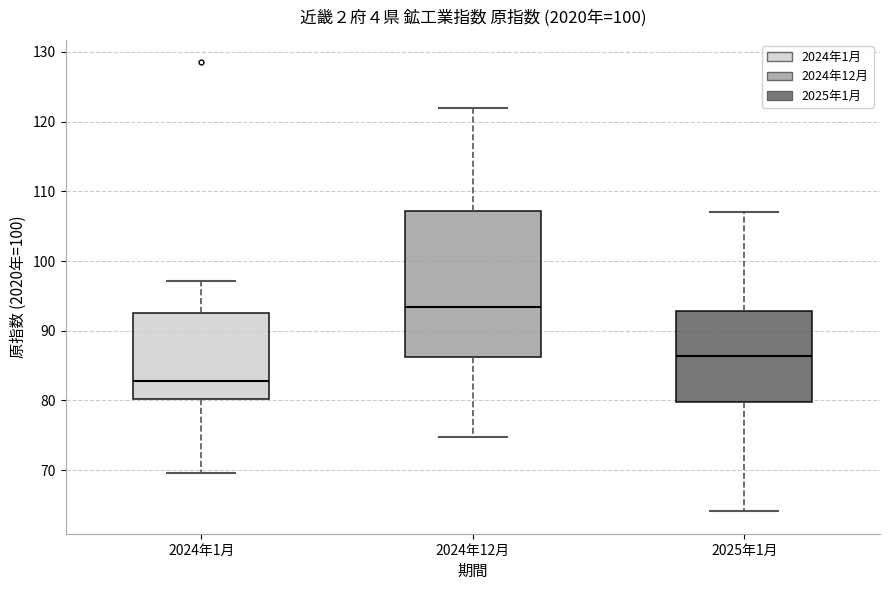

Reading left to right, transcribe this box plot: for each box, give where its median line is, the range the box spans, and where its two whiskers end, as read against the y-axis. The values are not printed on the chart, so give them approximately, as read against the axis.

2024年1月: median 83, box 80 to 92, whiskers 70 to 97
2024年12月: median 93, box 86 to 107, whiskers 75 to 122
2025年1月: median 86, box 80 to 93, whiskers 64 to 107